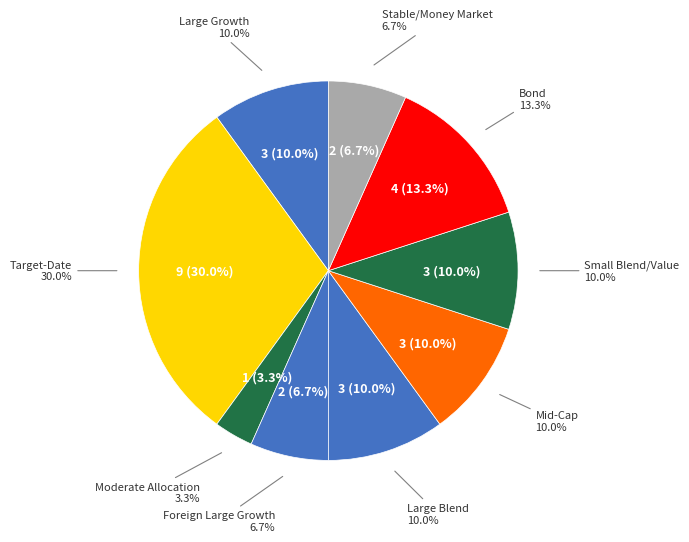

What is the largest slice in the pie chart?

Target-Date